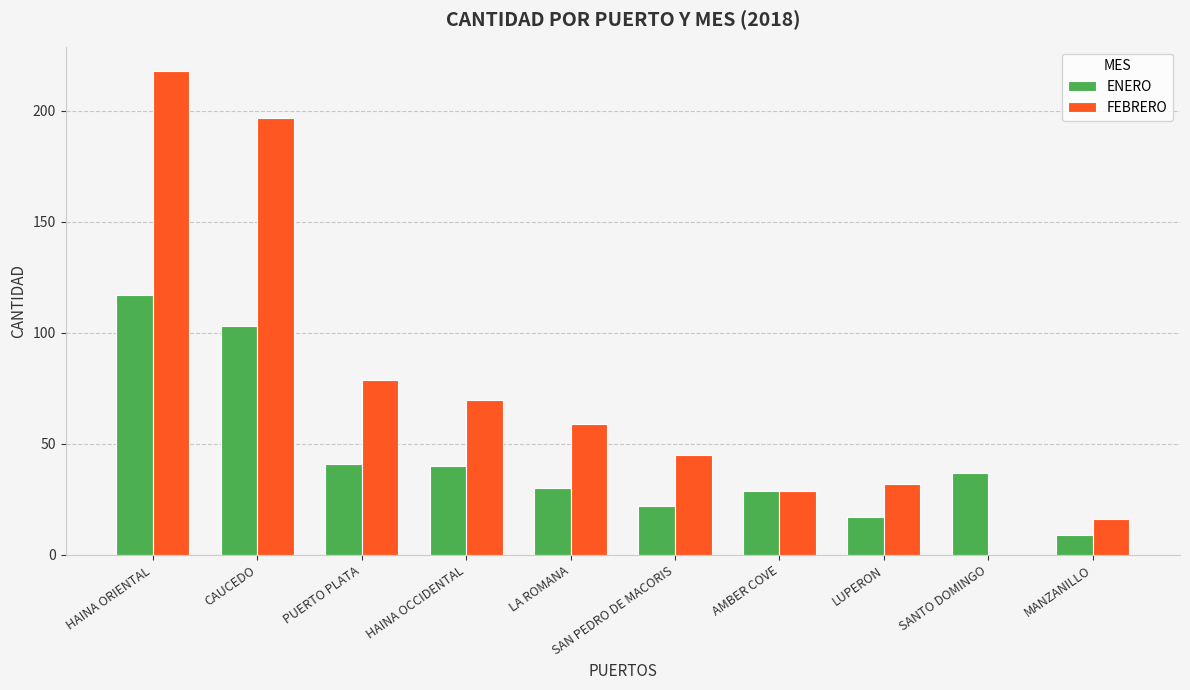

Are the bars horizontal?

No